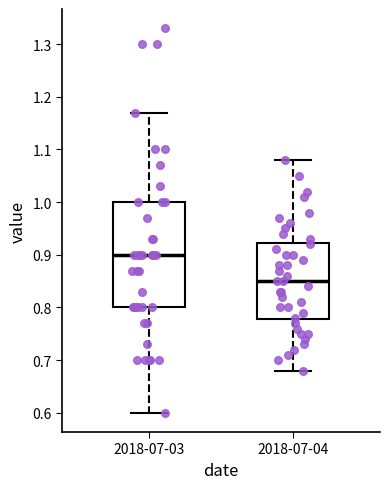

Reading left to right, transcribe this box plot: for each box, give where its median line is, the range the box spans, and where its two whiskers end, as read against the y-axis. The values are not printed on the chart, so give them approximately, as read against the axis.

2018-07-03: median 0.90, box 0.80 to 1.00, whiskers 0.60 to 1.17
2018-07-04: median 0.85, box 0.78 to 0.92, whiskers 0.68 to 1.08